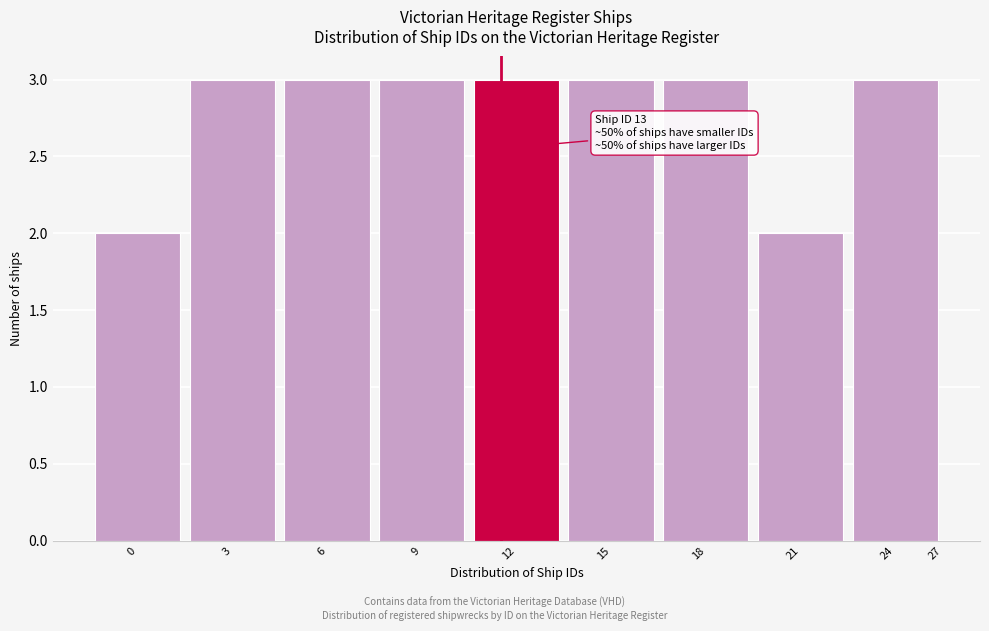

Reading right to left, transcribe all the data shown in this chart.

27=0	24=3	21=2	18=3	15=3	12=3	9=3	6=3	3=3	0=2